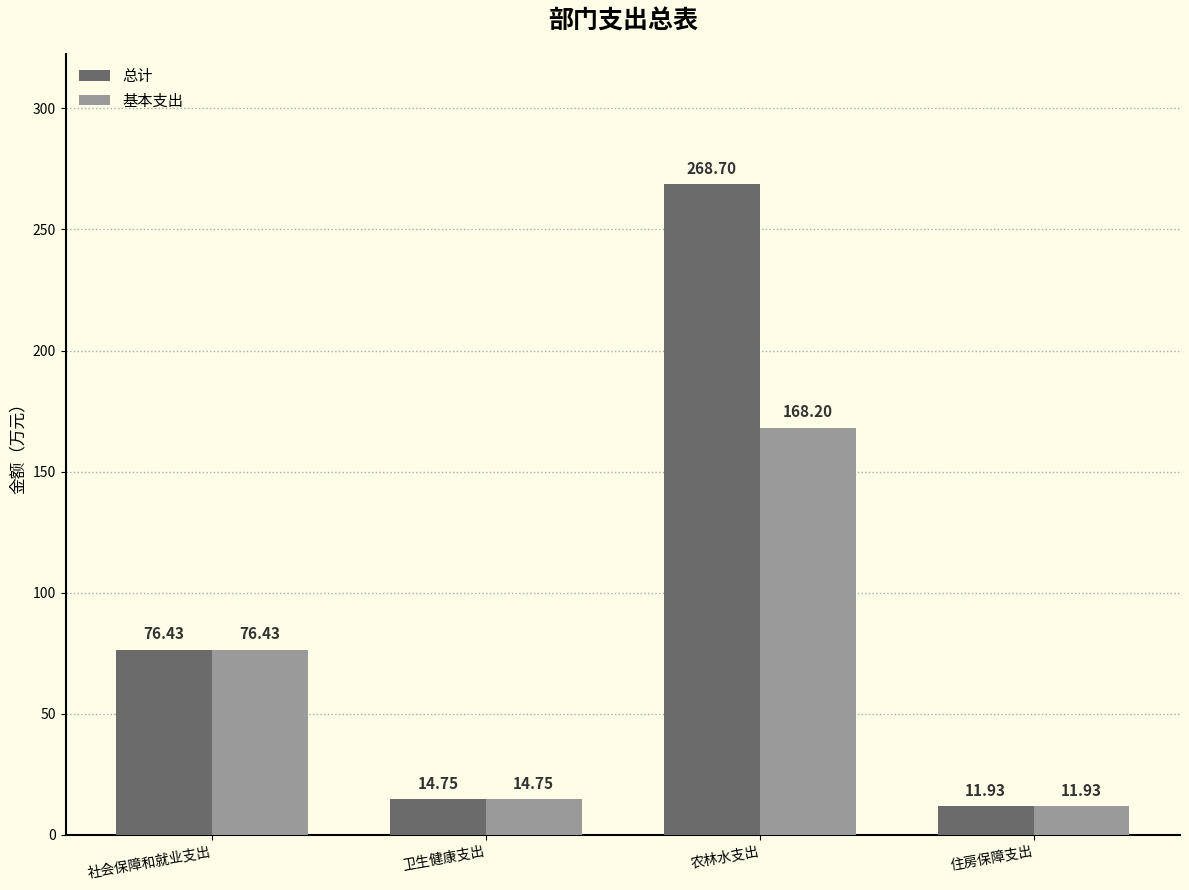

Reading left to right, transcribe all the data shown in this chart.

总计: 社会保障和就业支出=76.4	卫生健康支出=14.8	农林水支出=268.7	住房保障支出=11.9
基本支出: 社会保障和就业支出=76.4	卫生健康支出=14.8	农林水支出=168.2	住房保障支出=11.9